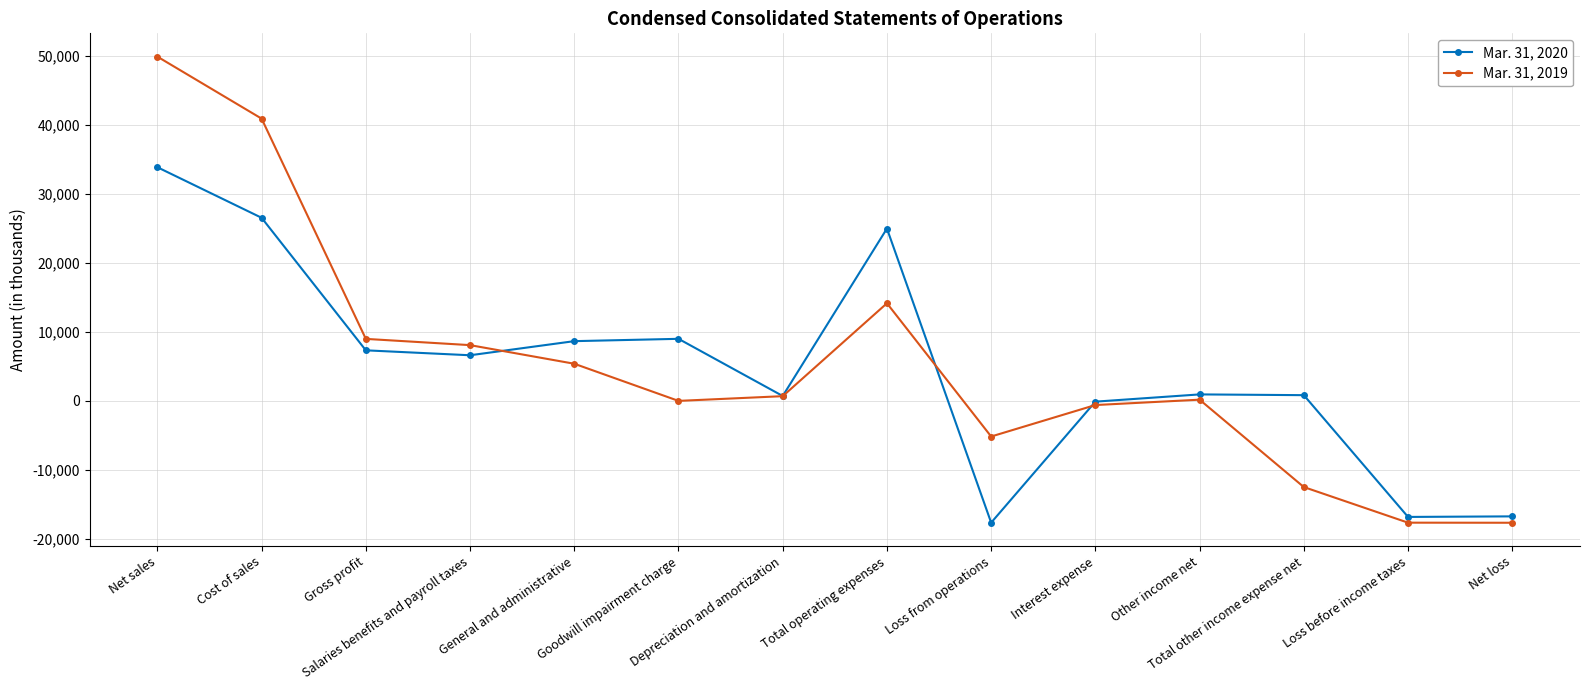

True or false: Mar. 31, 2020 has more than 0 interior local peaks.

True